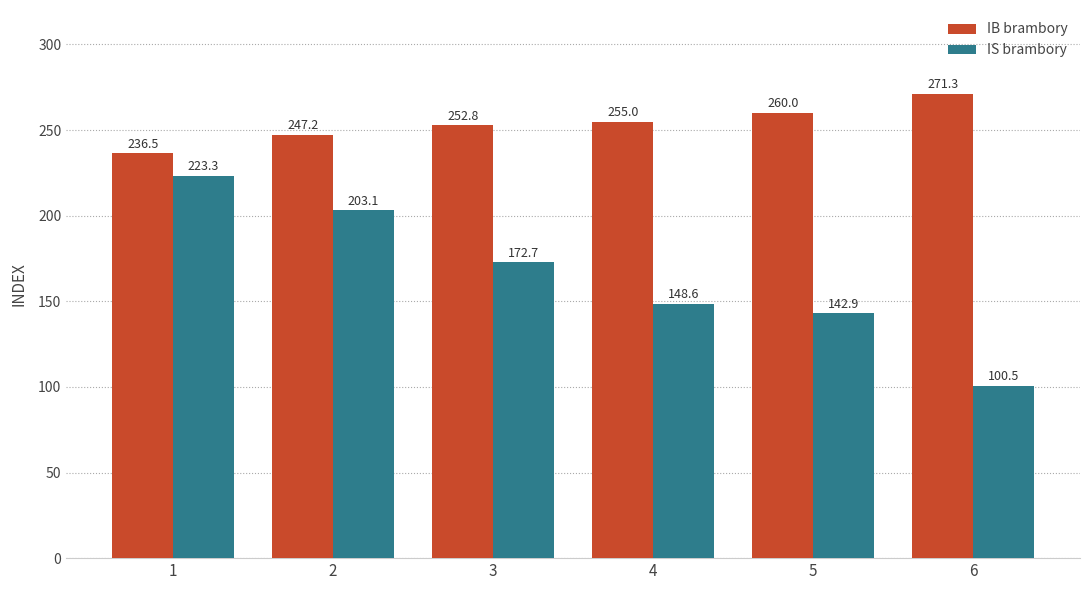

Reading left to right, what are all the values shown in this chart?

IB brambory: 1=236.5	2=247.2	3=252.8	4=255.0	5=260.0	6=271.3
IS brambory: 1=223.3	2=203.1	3=172.7	4=148.6	5=142.9	6=100.5